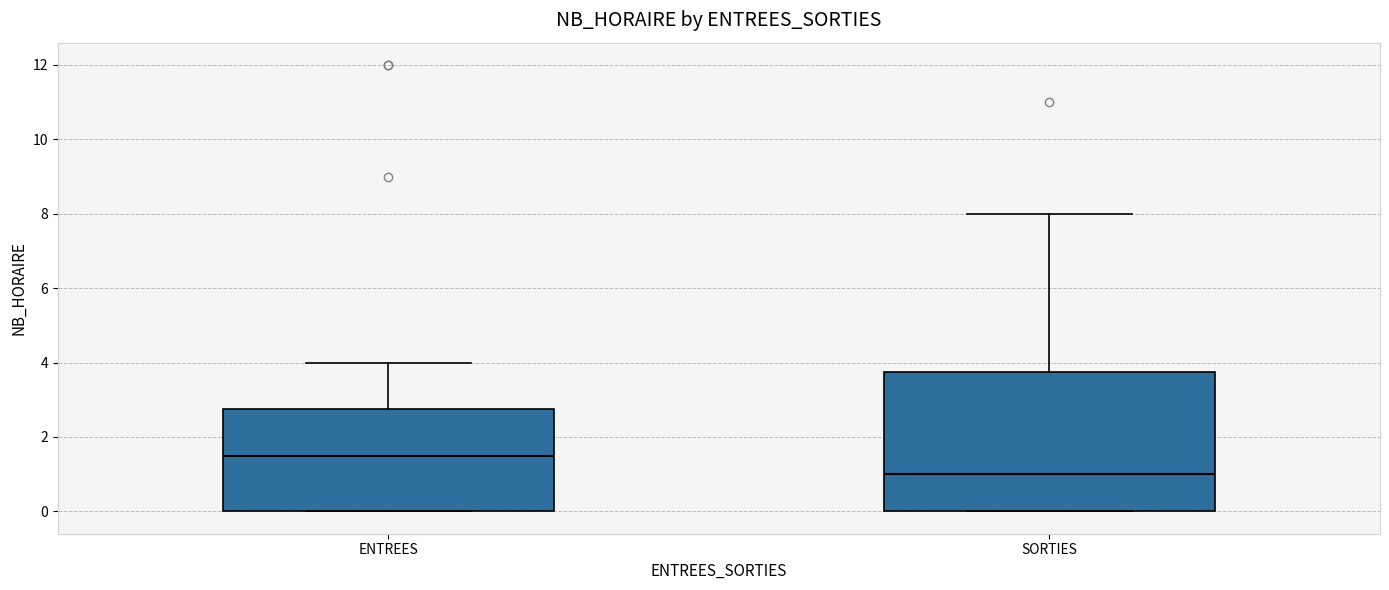

Reading left to right, transcribe this box plot: for each box, give where its median line is, the range the box spans, and where its two whiskers end, as read against the y-axis. The values are not printed on the chart, so give them approximately, as read against the axis.

ENTREES: median 1.6, box 0.0 to 2.8, whiskers 0.0 to 4.0
SORTIES: median 1.0, box 0.0 to 3.8, whiskers 0.0 to 8.0